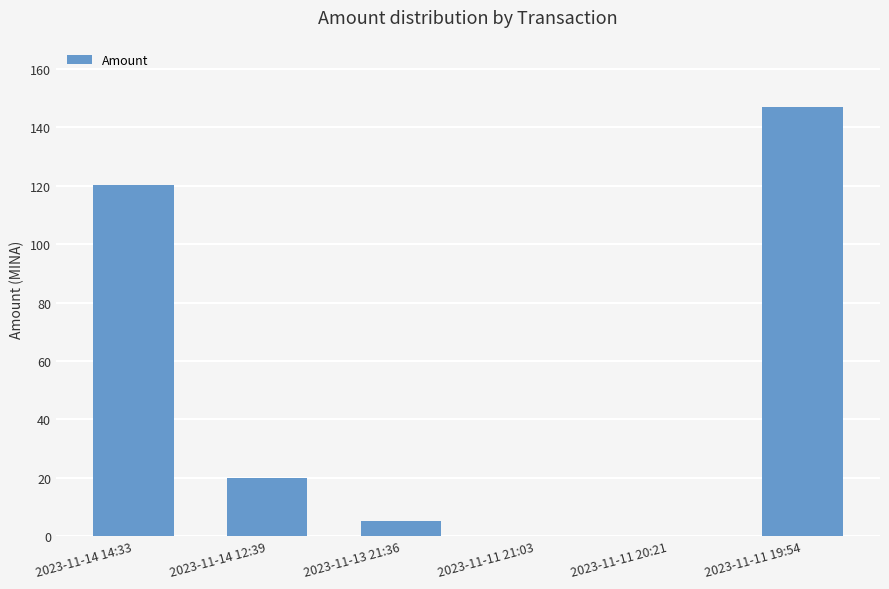

What is the greatest value displayed?

147.0